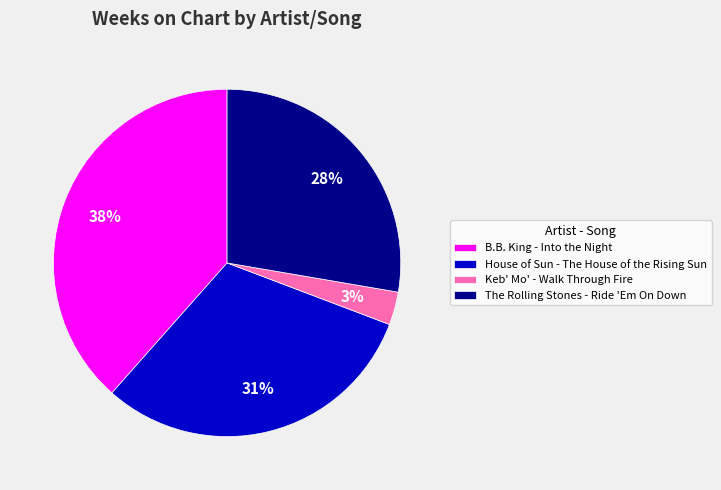

To the nearest percent, what percentage of the pie is B.B. King - Into the Night?

38%